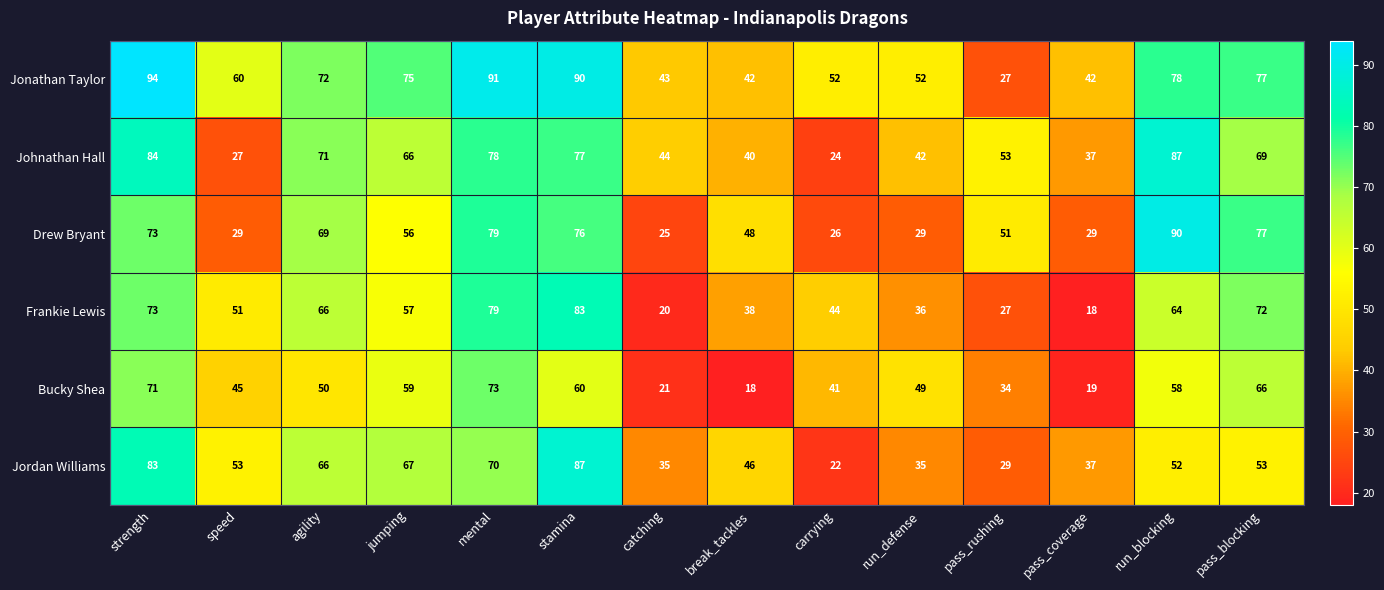

Between agility and jumping, which series saw the biggest shift?

Drew Bryant